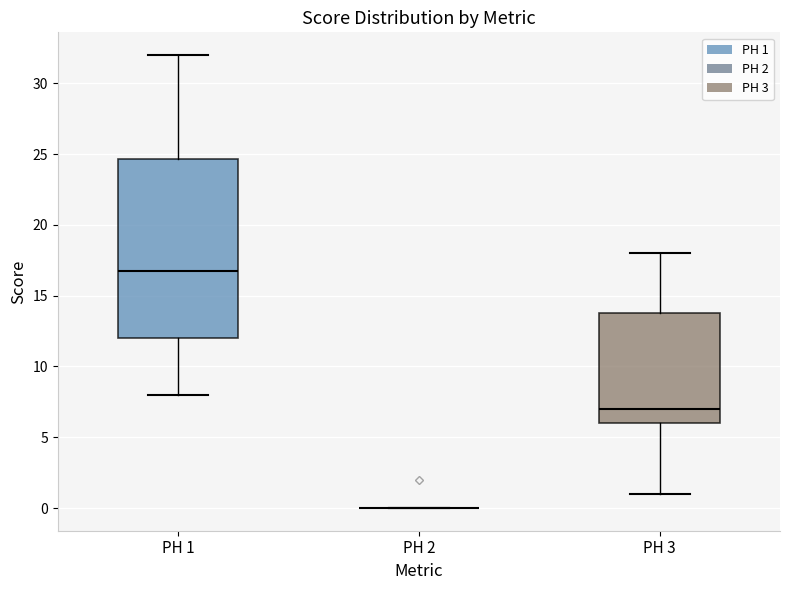

Comparing the boxes themselves (not the whiskers), which one is the tallest?

PH 1